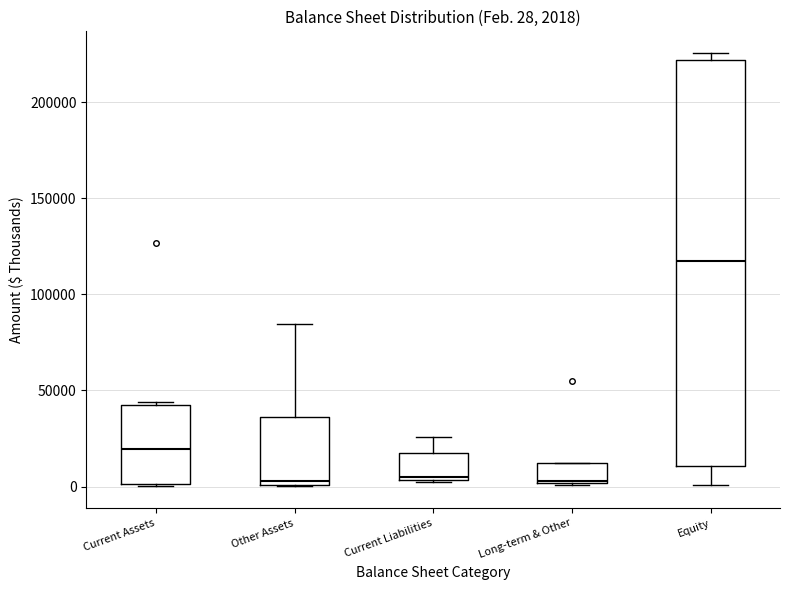

Comparing the boxes themselves (not the whiskers), which one is the tallest?

Equity